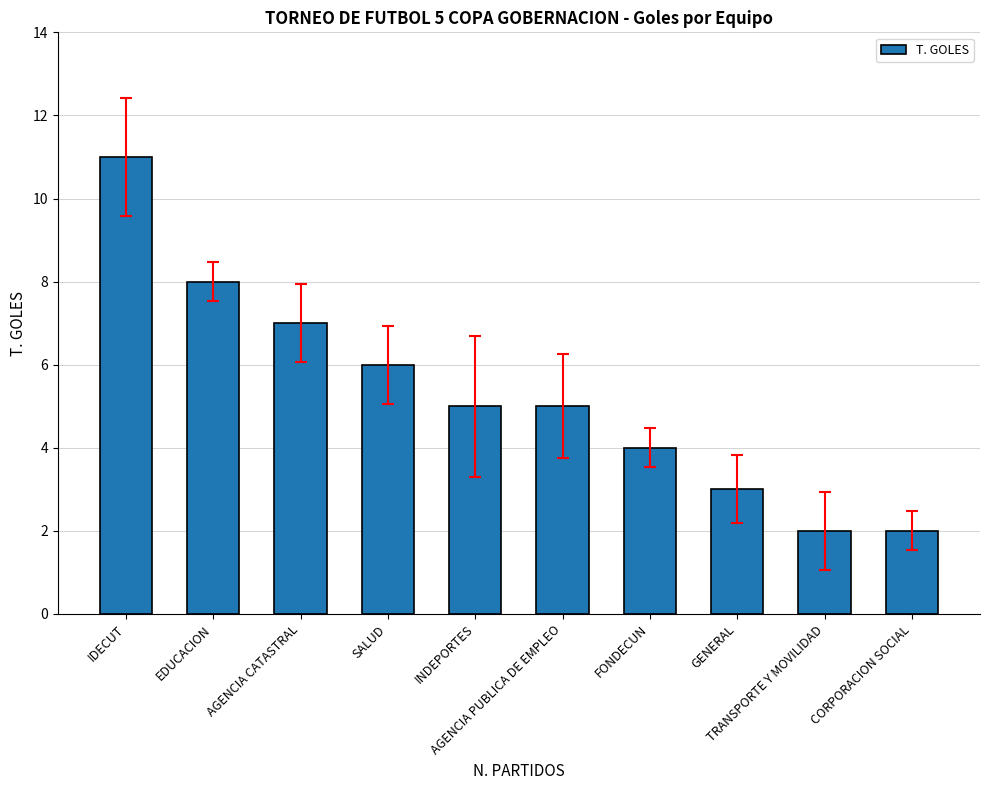

What is the difference between the values at IDECUT and SALUD?

5